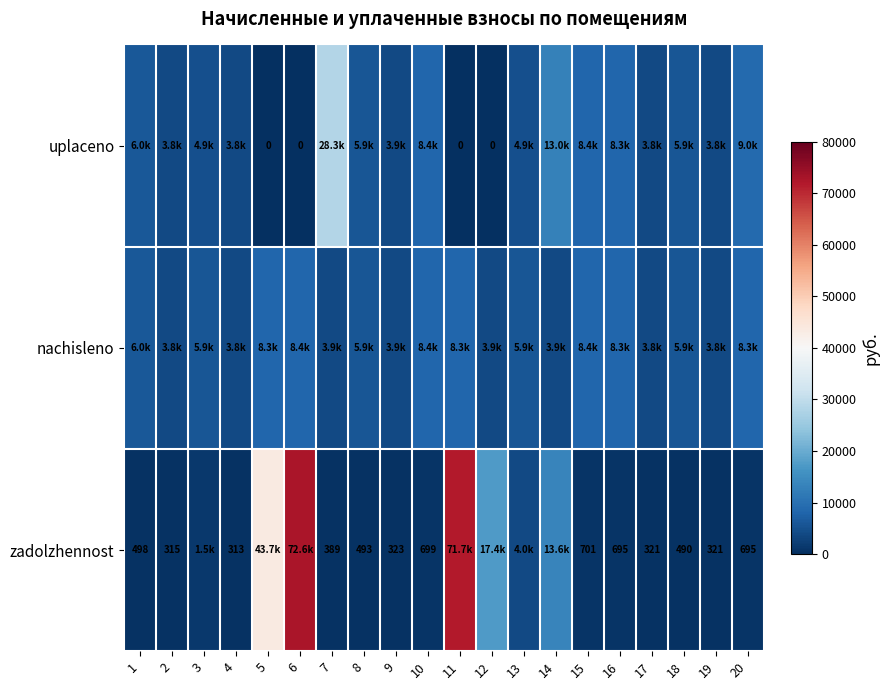

Which series changed the most between 8 and 9?

nachisleno